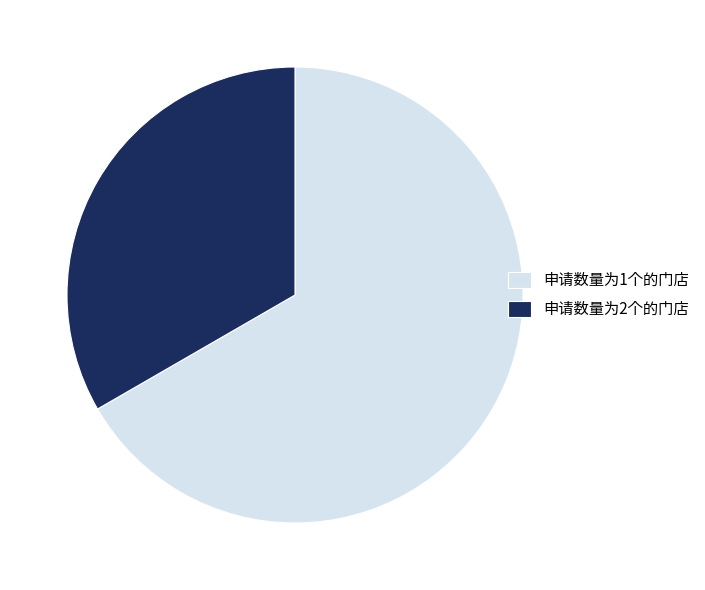

True or false: 申请数量为2个的门店 accounts for 45% of the total.

False